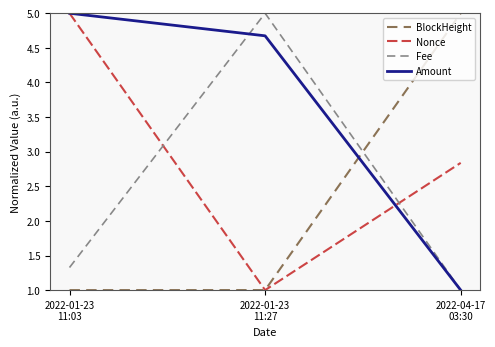

What is the difference between the maximum and minimum values in the Nonce series?

4.0